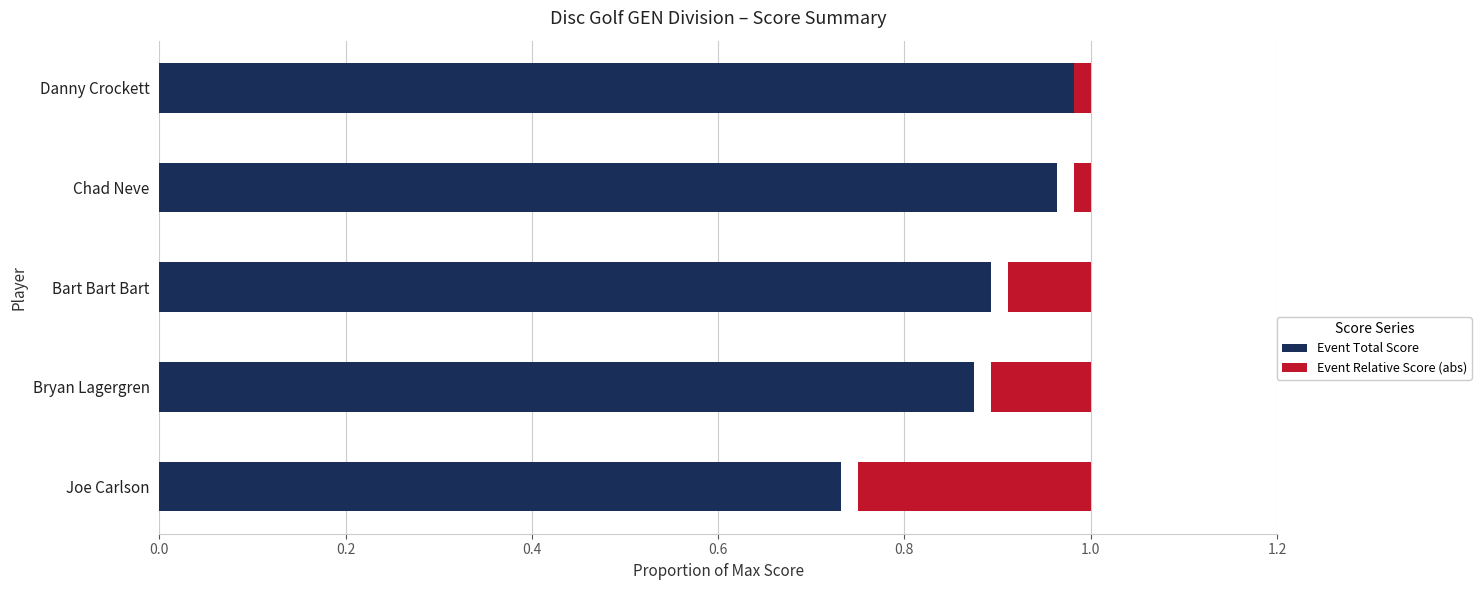

List the series in order of their overall mean, highest first.

Event Total Score, Event Relative Score (abs)